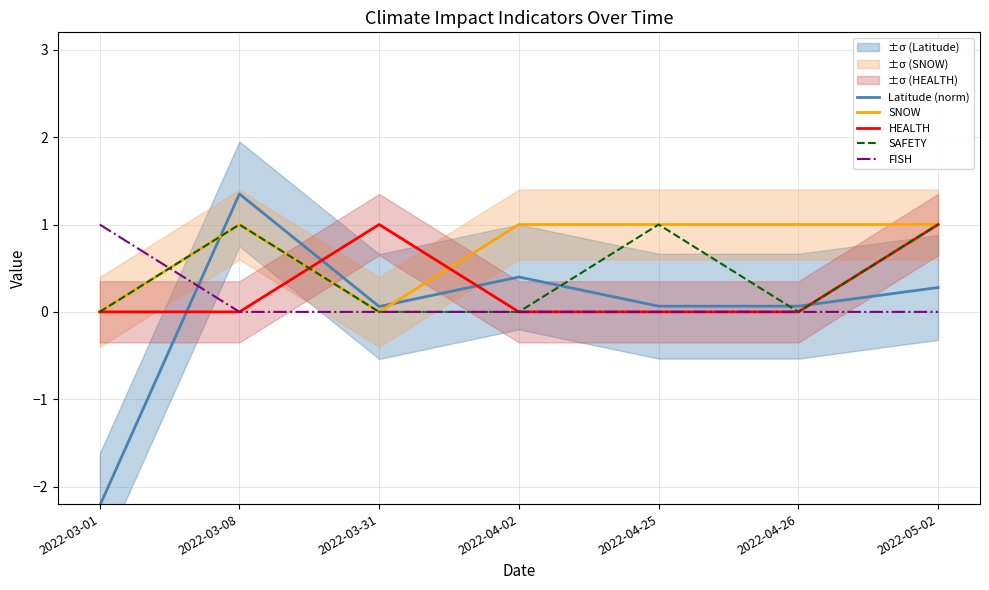

Which series has the largest total across all categories?

SNOW